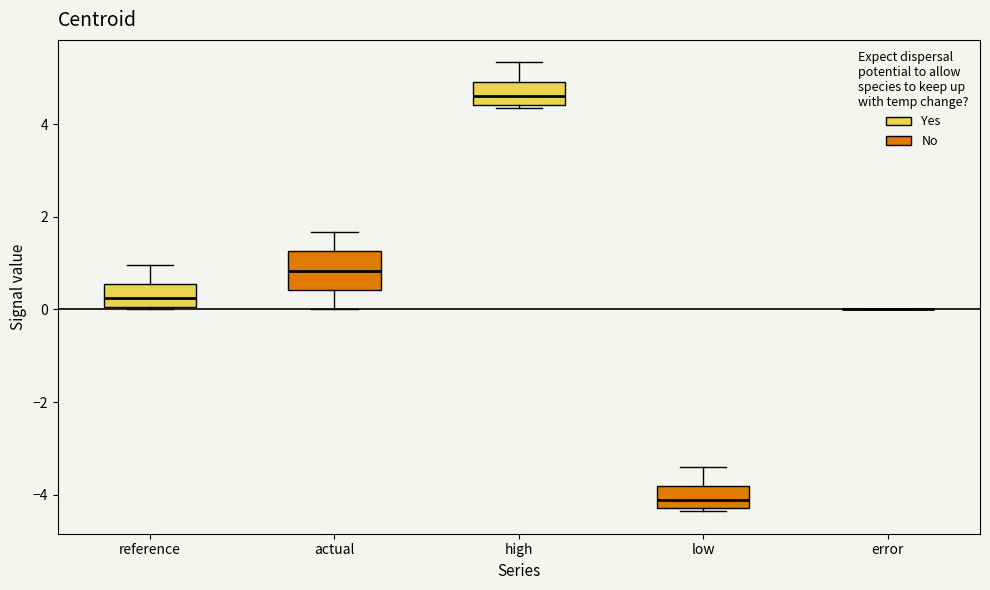

Which box is the tallest, from its lower edge to its upper edge?

actual